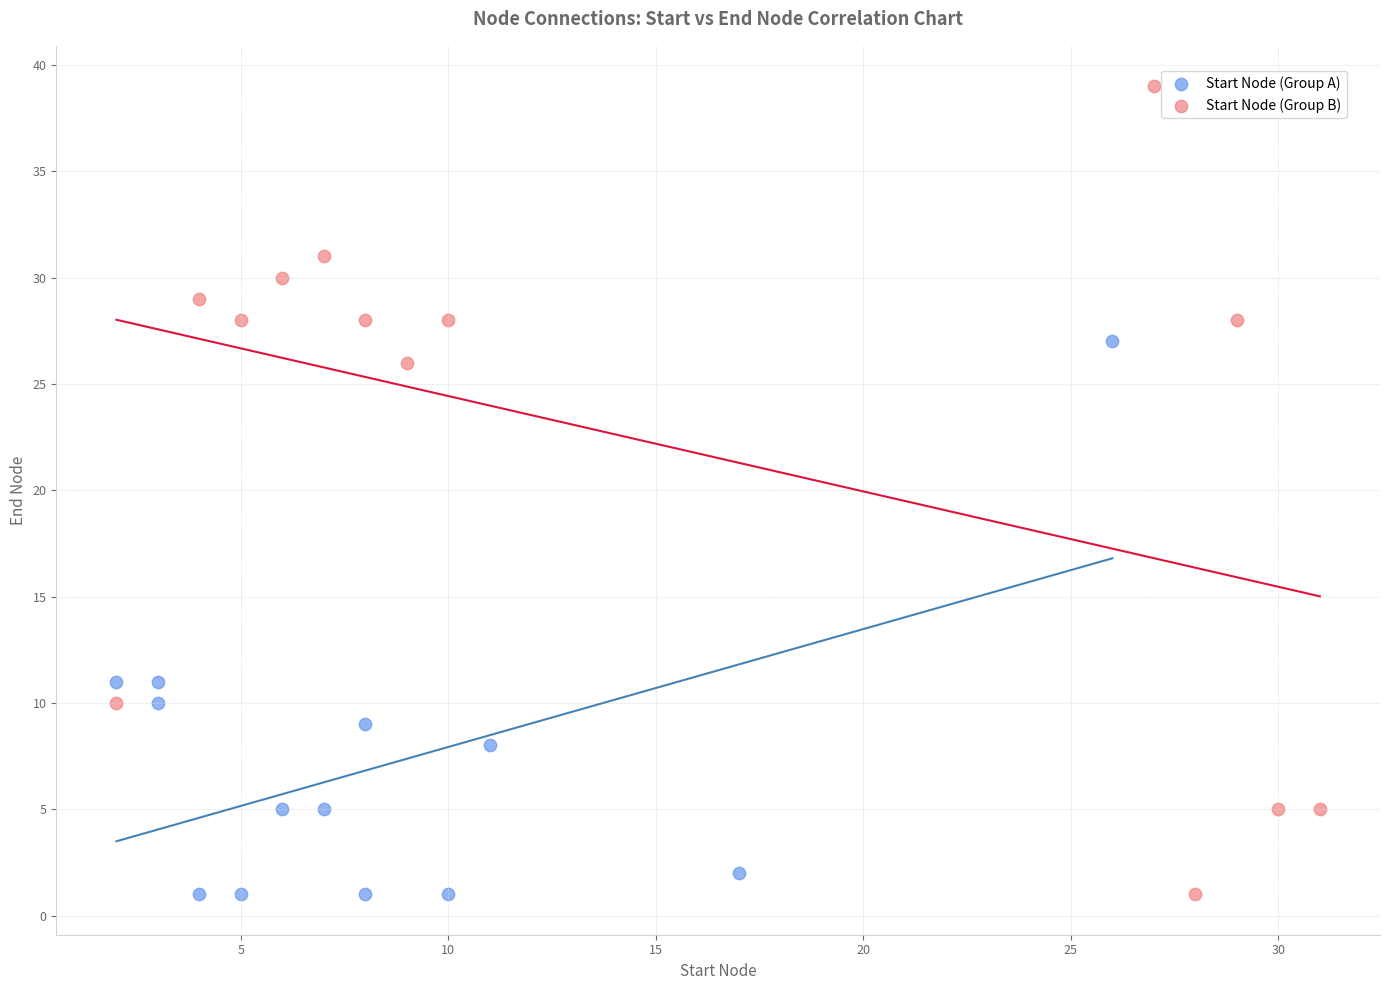

Which series has the widest spread of Y values?

Start Node (Group B)